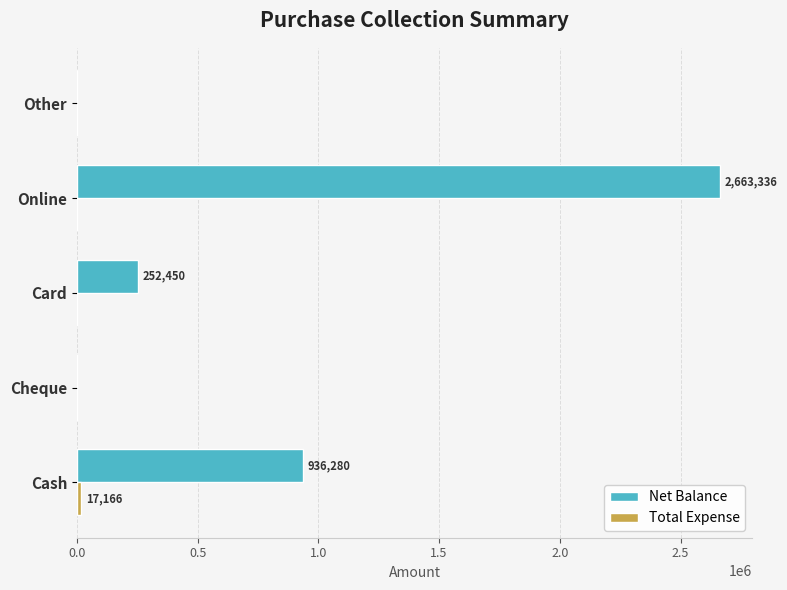

What is the greatest value displayed?

2663336